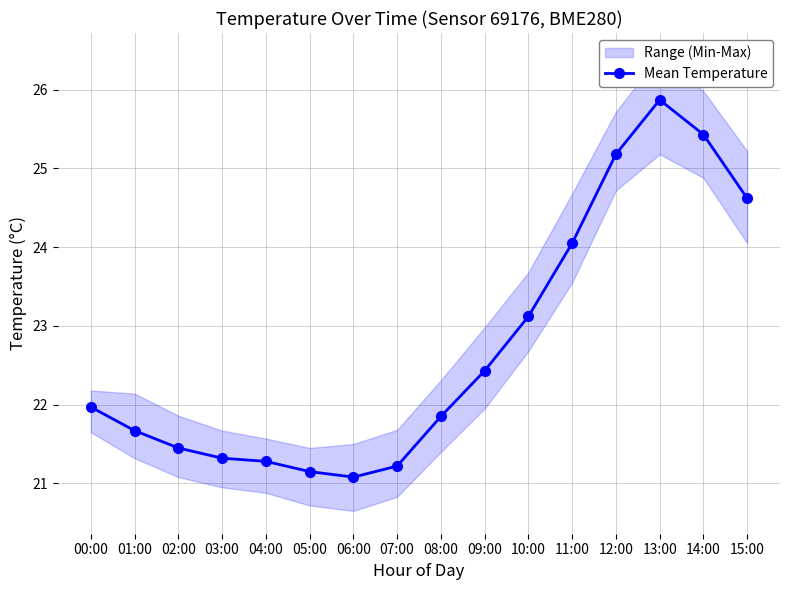

Which category has the lowest value across all series?

06:00